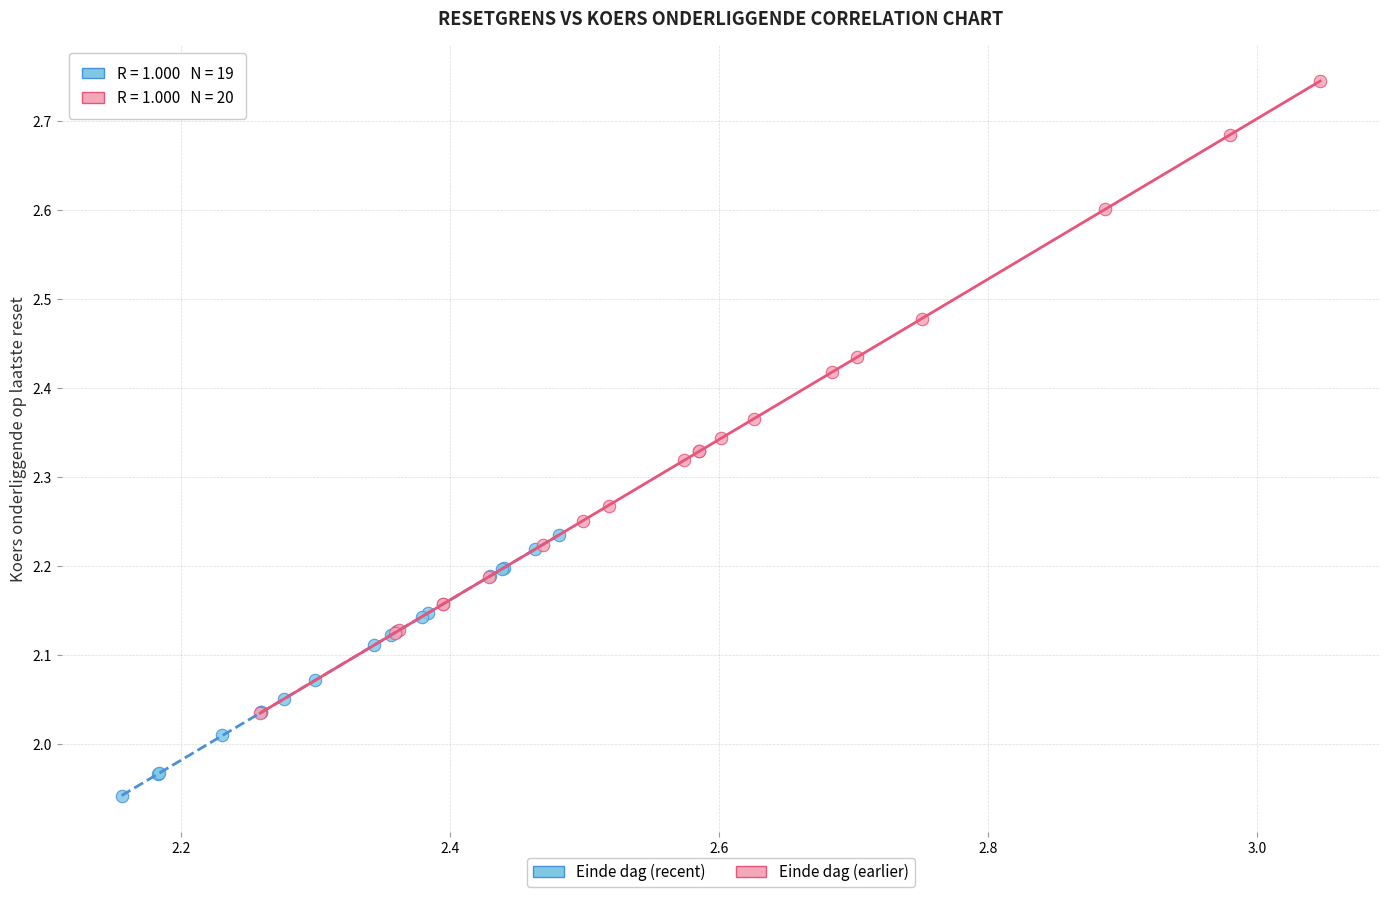

Which series contains the highest Y value?

Einde dag (earlier)